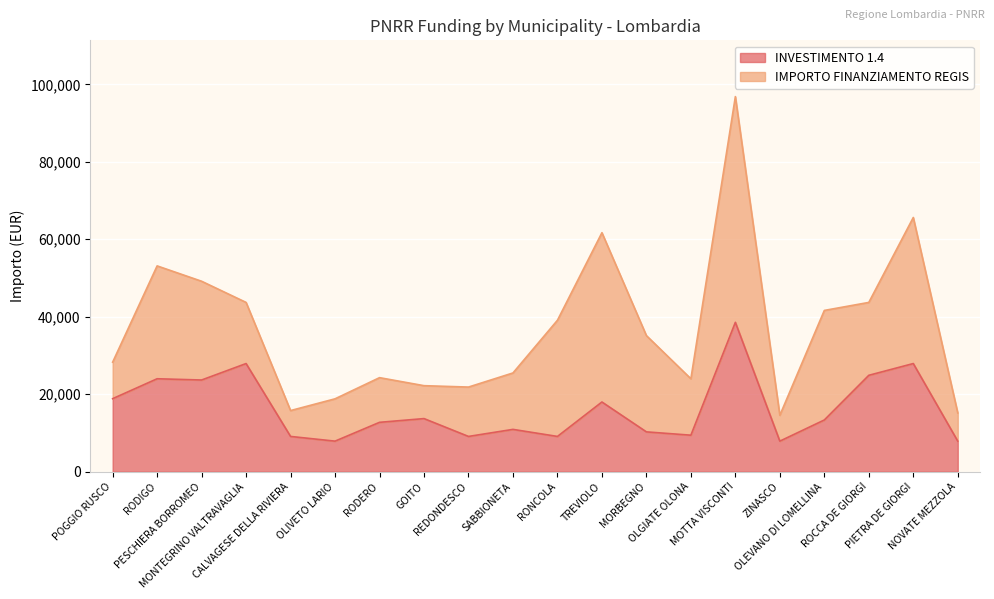

Where is the first local minimum?

PESCHIERA BORROMEO